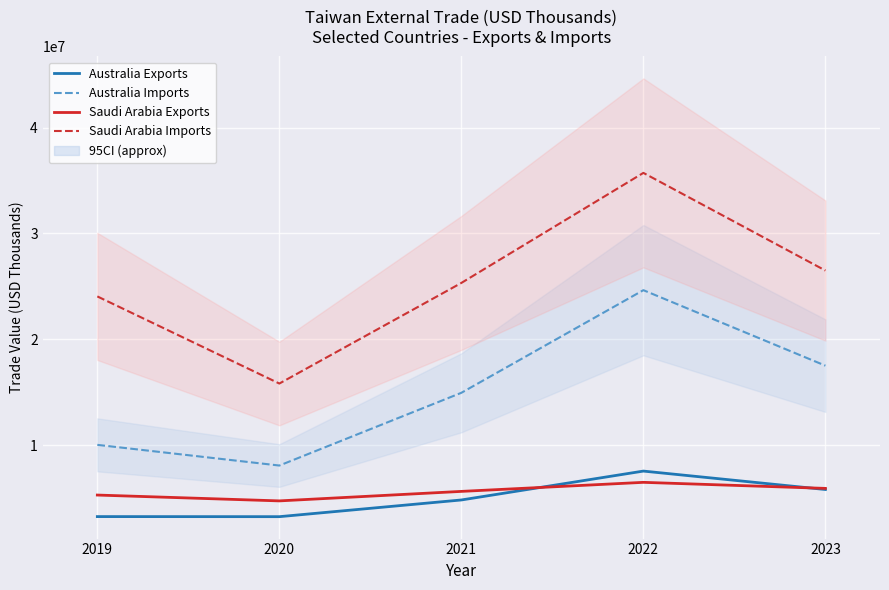

How many values in the Saudi Arabia Exports series exceed 5618326?

2